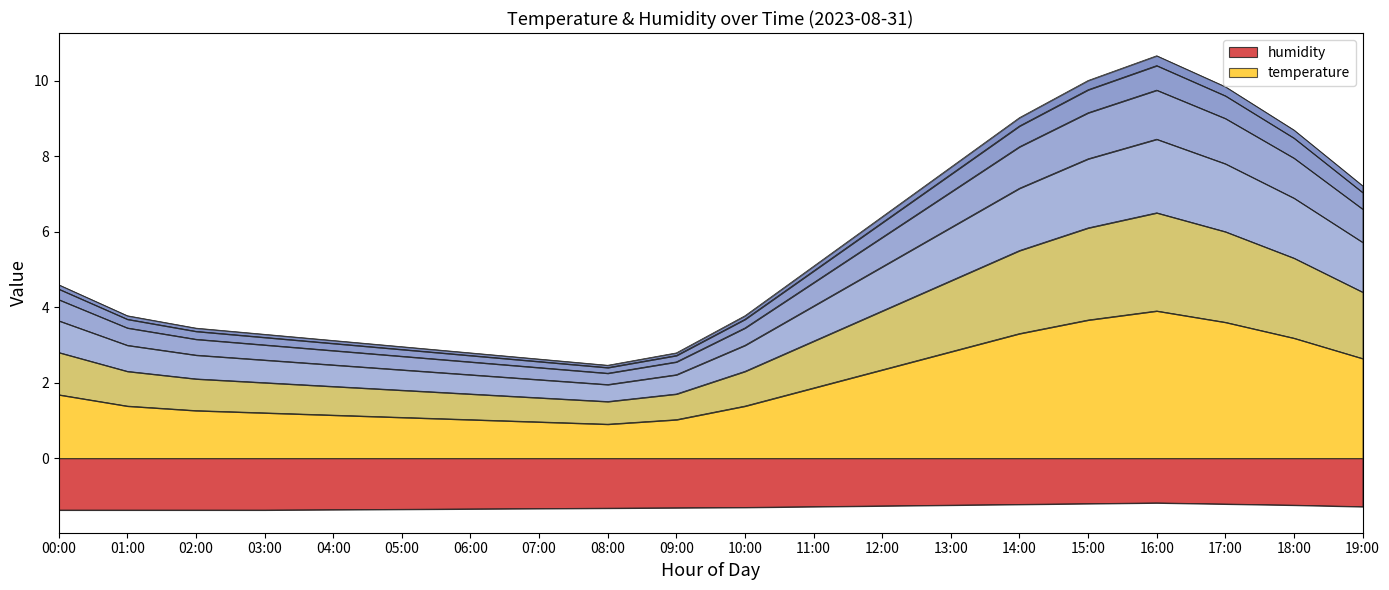

How many categories are shown in the chart?

20